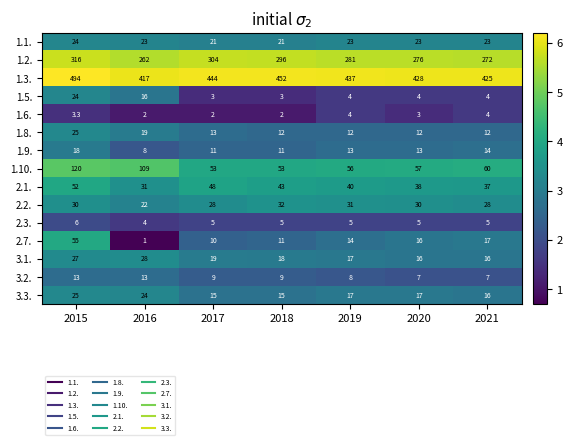

Which series changed the most between 2018 and 2021?

1.3.